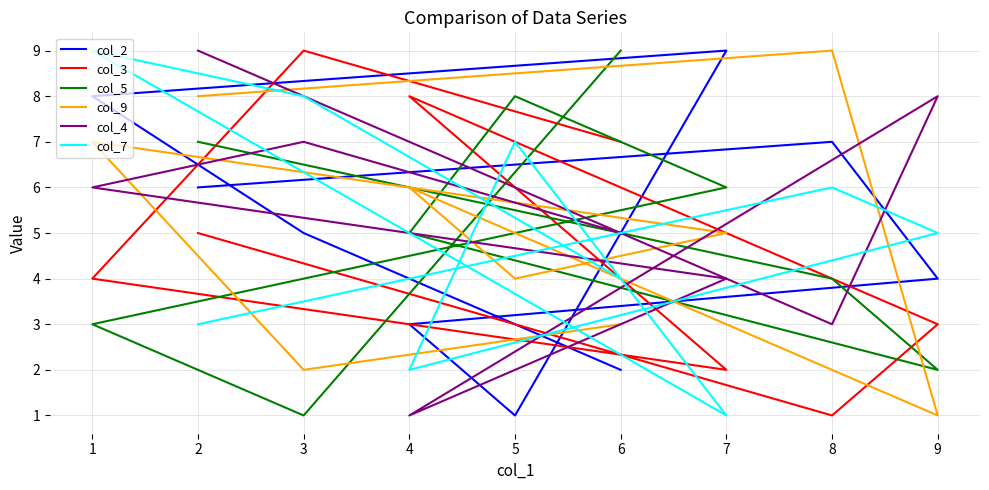

What are all the series names shown in the legend?

col_2, col_3, col_5, col_9, col_4, col_7